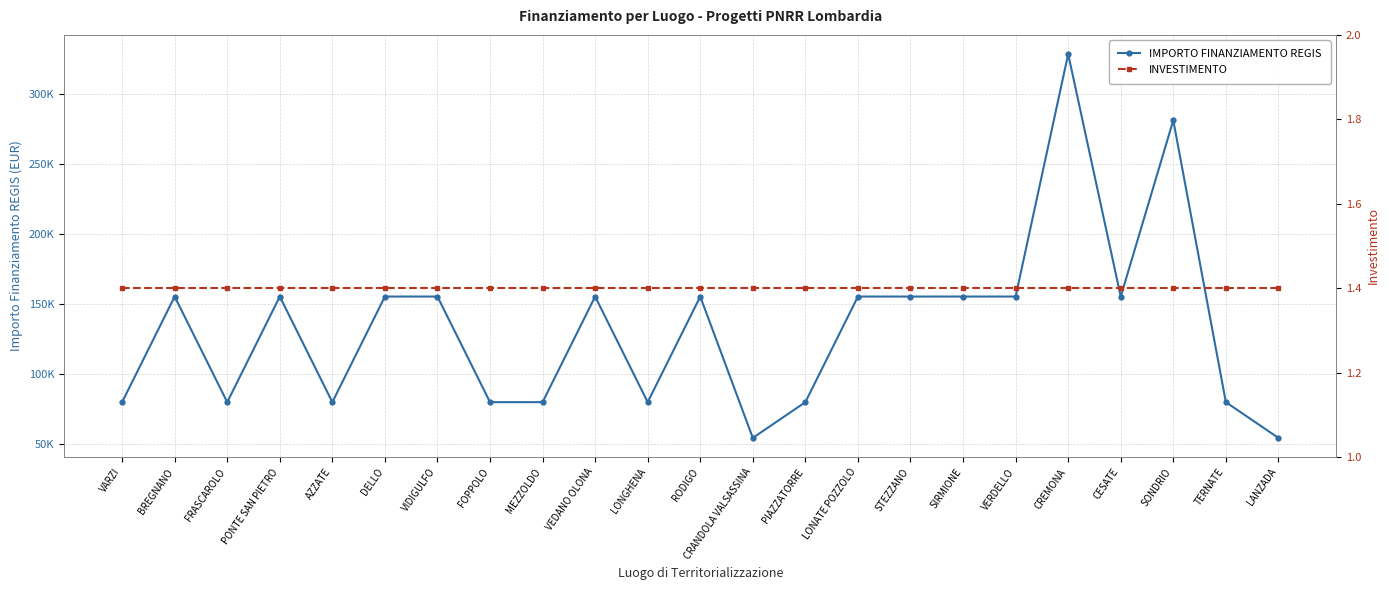

Reading right to left, list all the values displayed in this chart.

IMPORTO FINANZIAMENTO REGIS: 54412.0	79922.0	280932.0	155234.0	328160.0	155234.0	155234.0	155234.0	155234.0	79922.0	54412.0	155234.0	79922.0	155234.0	79922.0	79922.0	155234.0	155234.0	79922.0	155234.0	79922.0	155234.0	79922.0
INVESTIMENTO: 1.4	1.4	1.4	1.4	1.4	1.4	1.4	1.4	1.4	1.4	1.4	1.4	1.4	1.4	1.4	1.4	1.4	1.4	1.4	1.4	1.4	1.4	1.4